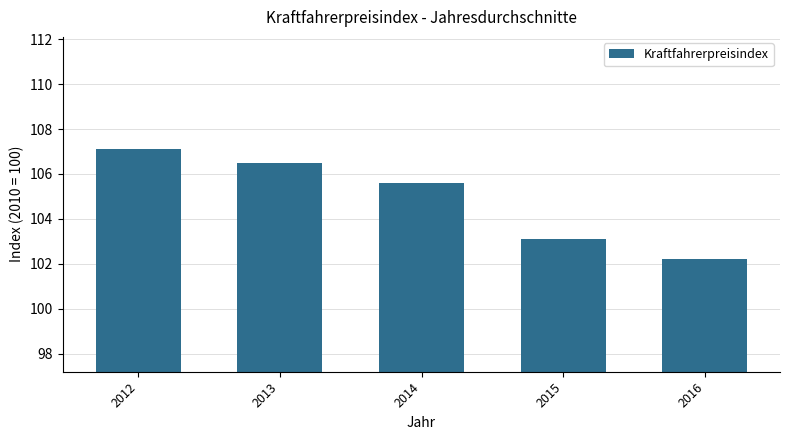

Between 2013 and 2012, which is larger?

2012